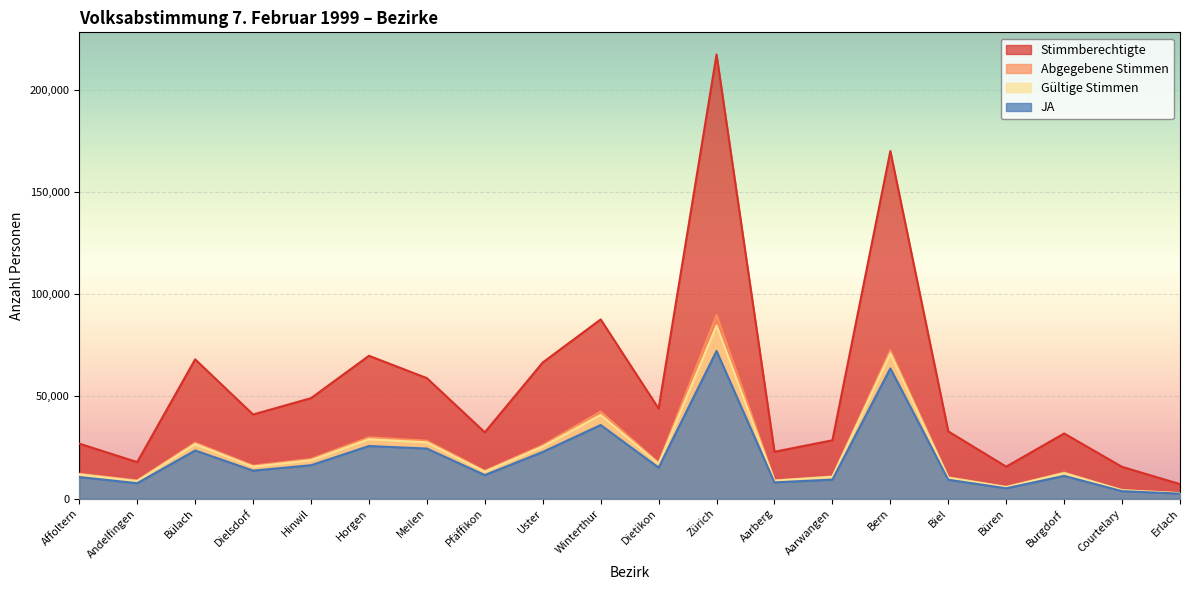

What is the difference between the second highest and second lowest values in the Stimmberechtigte series?

154393